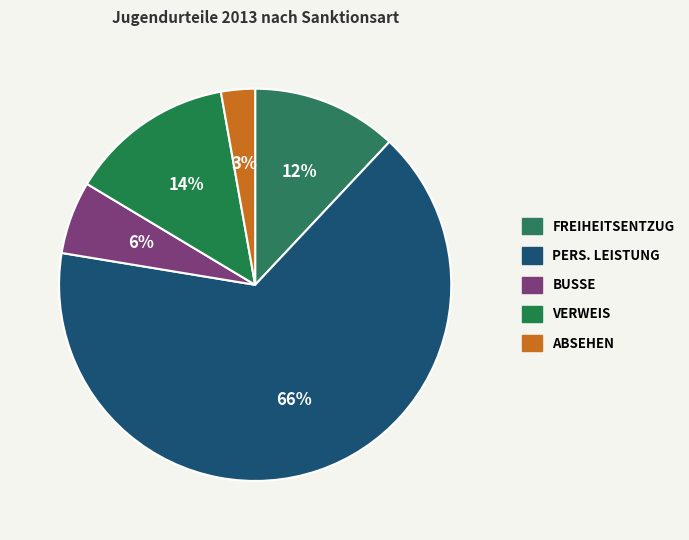

How many slices are in this pie chart?

5